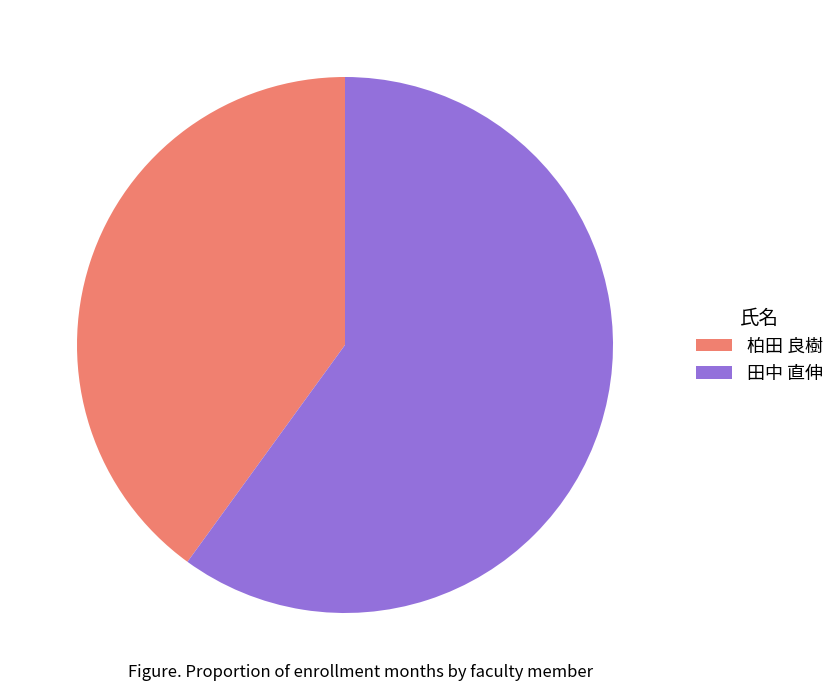

What is the ratio of the value at 柏田 良樹 to the value at 田中 直伸?

0.7